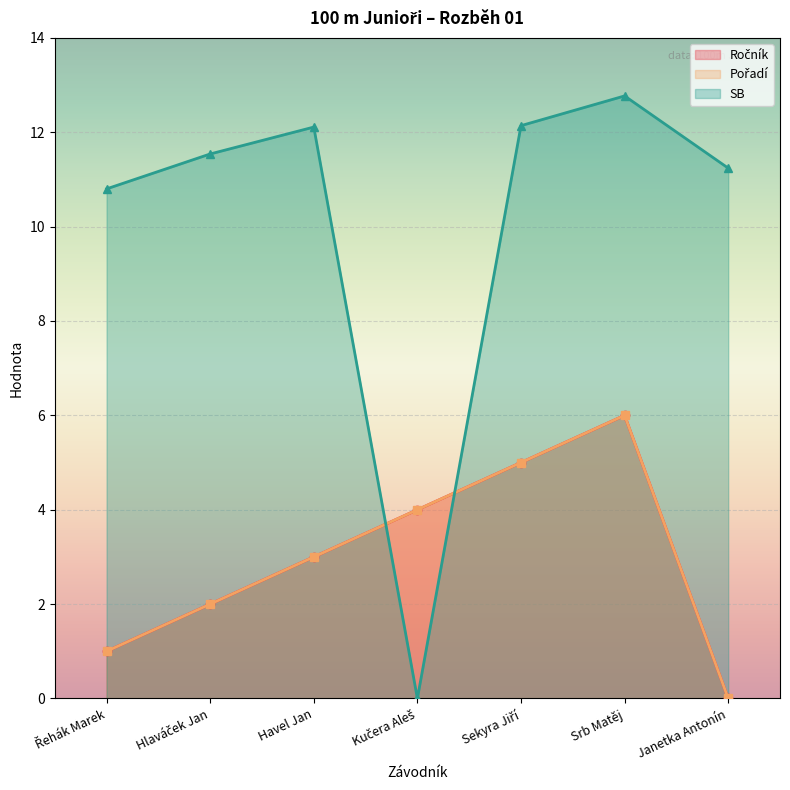

At how many categories does at least one series exceed 12?

3